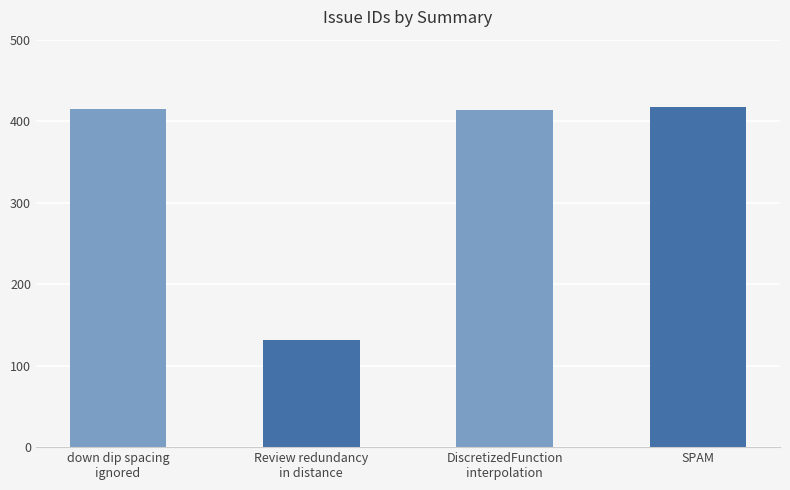

What is the smallest value displayed?

131